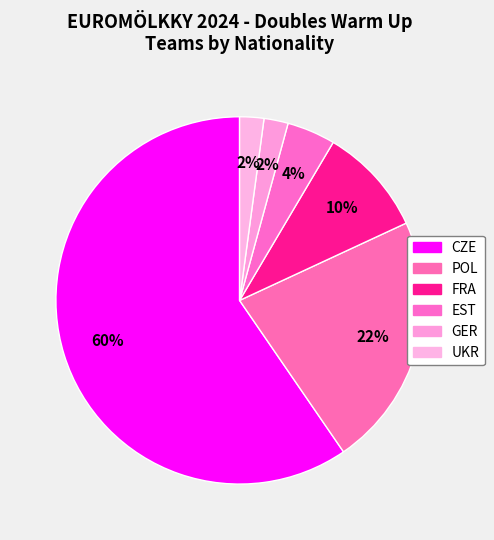

How much of the chart is everything except GER?

97.9%